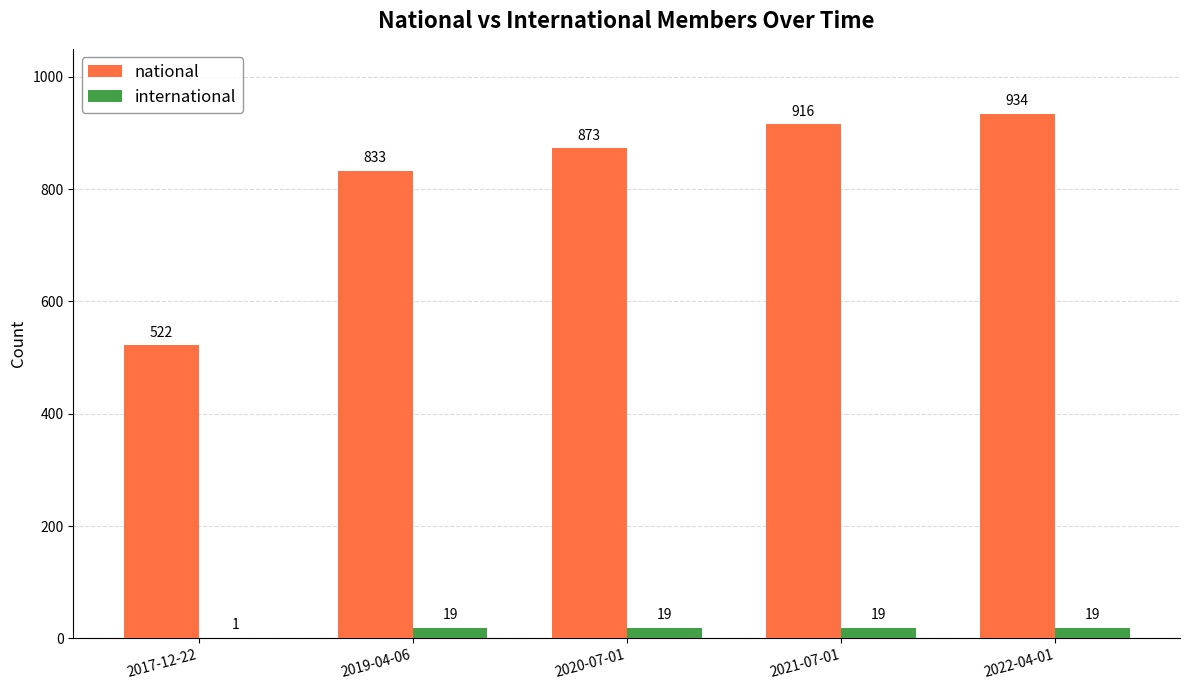

Read the international value at 2020-07-01.

19